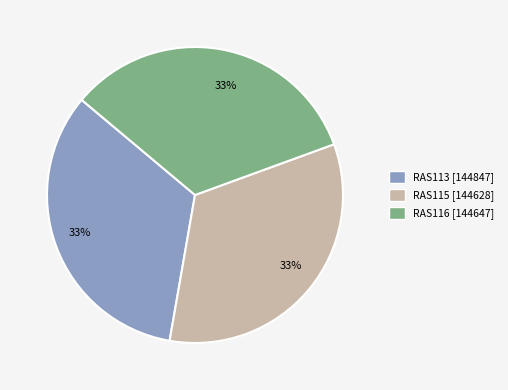

What is the ratio of the value at RAS116 to the value at RAS113?

1.0